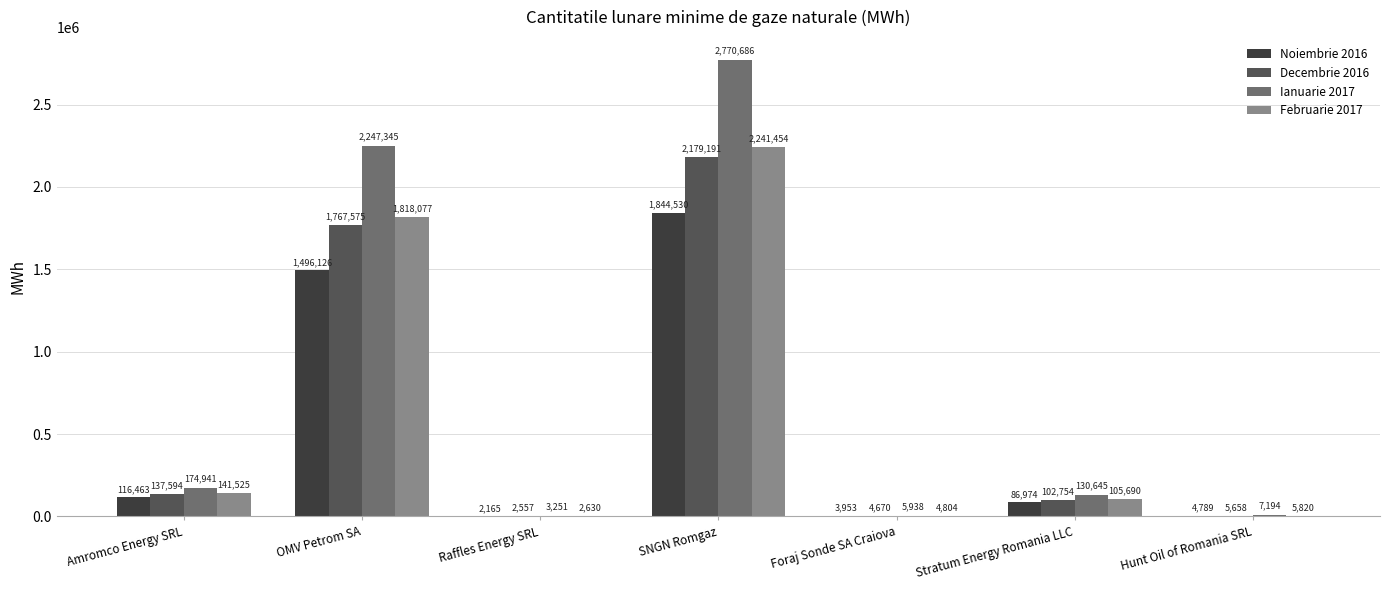

Which label corresponds to the largest value in the chart?

SNGN Romgaz